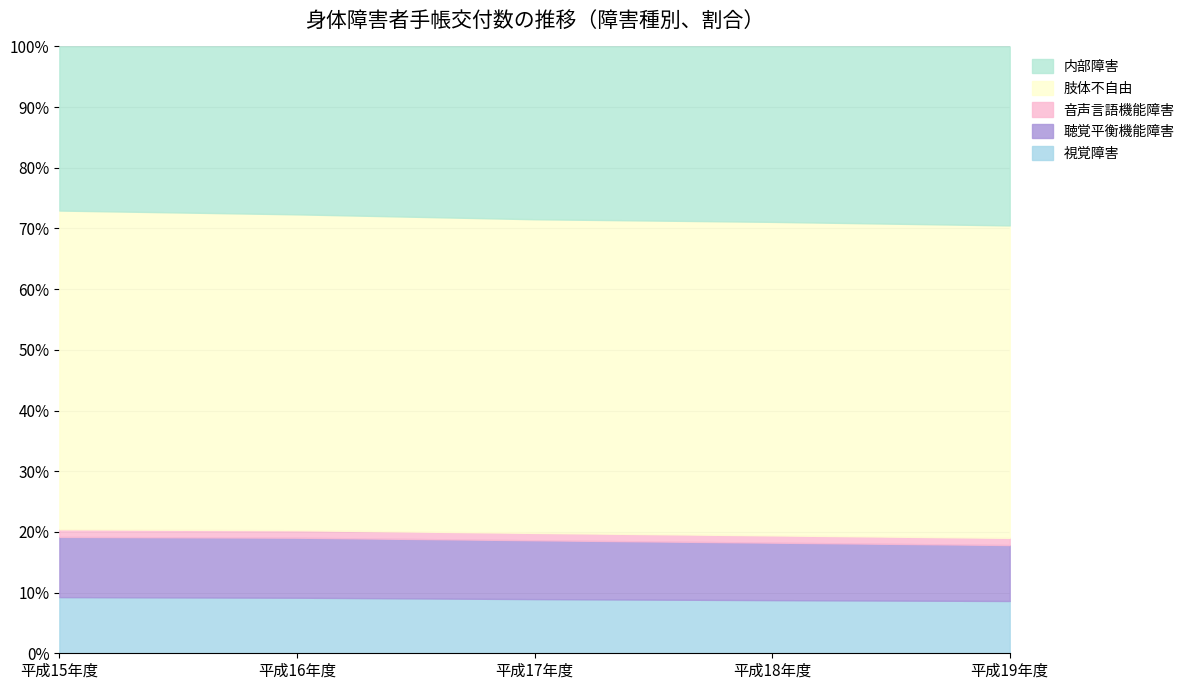

How many 肢体不自由 values are between 36565 and 38456?

3